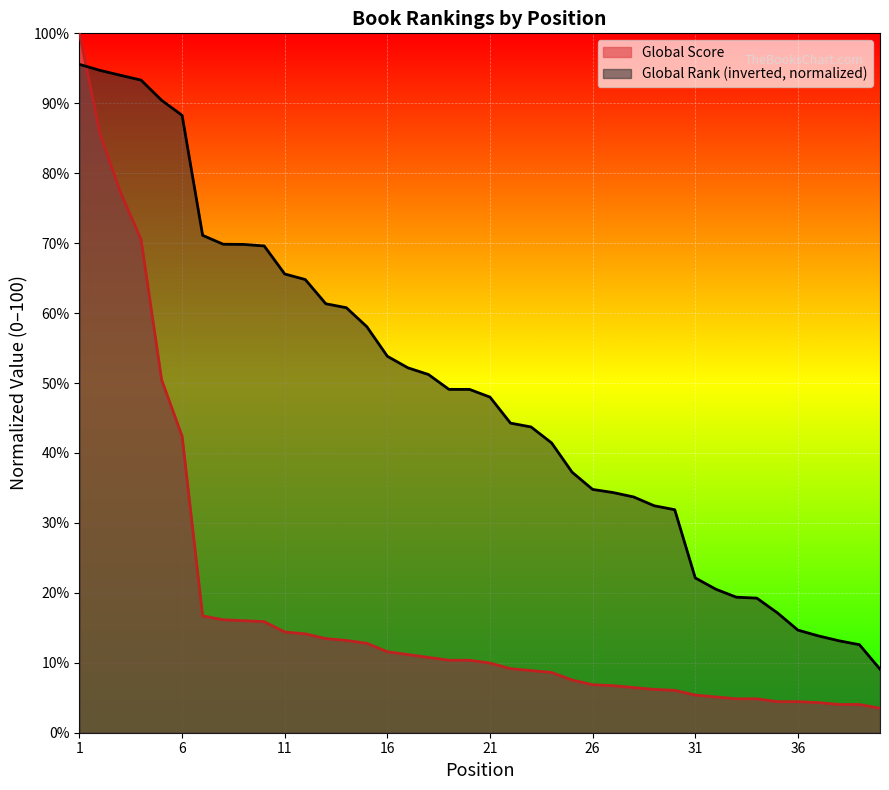

Where is Global Score nearest to the value 51?

5